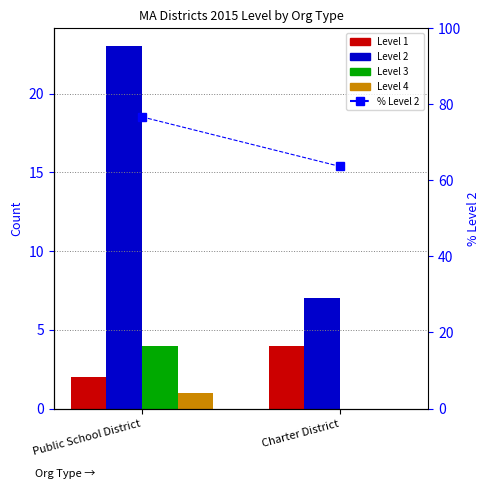

True or false: Level 4 has a value of 0.4 at Charter District.

False